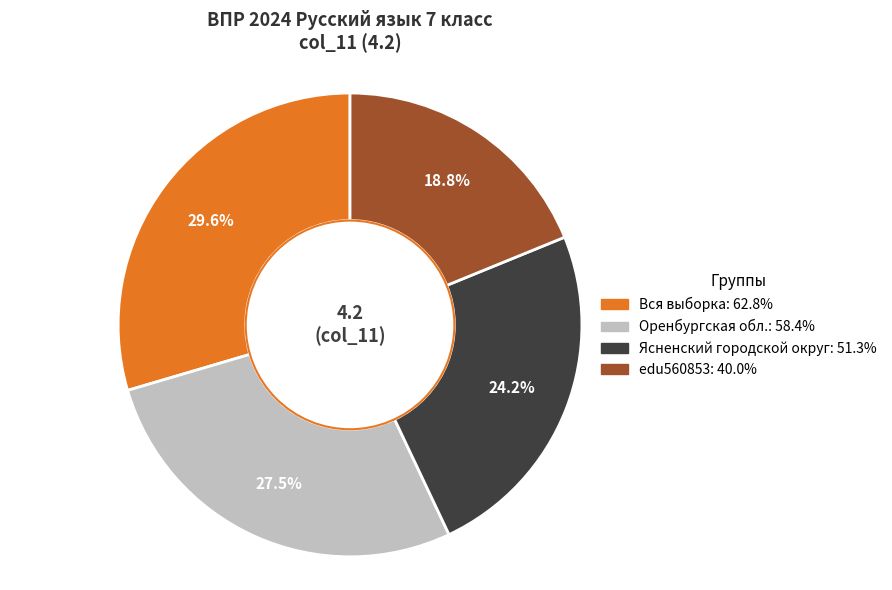

True or false: Вся выборка accounts for 30% of the total.

True